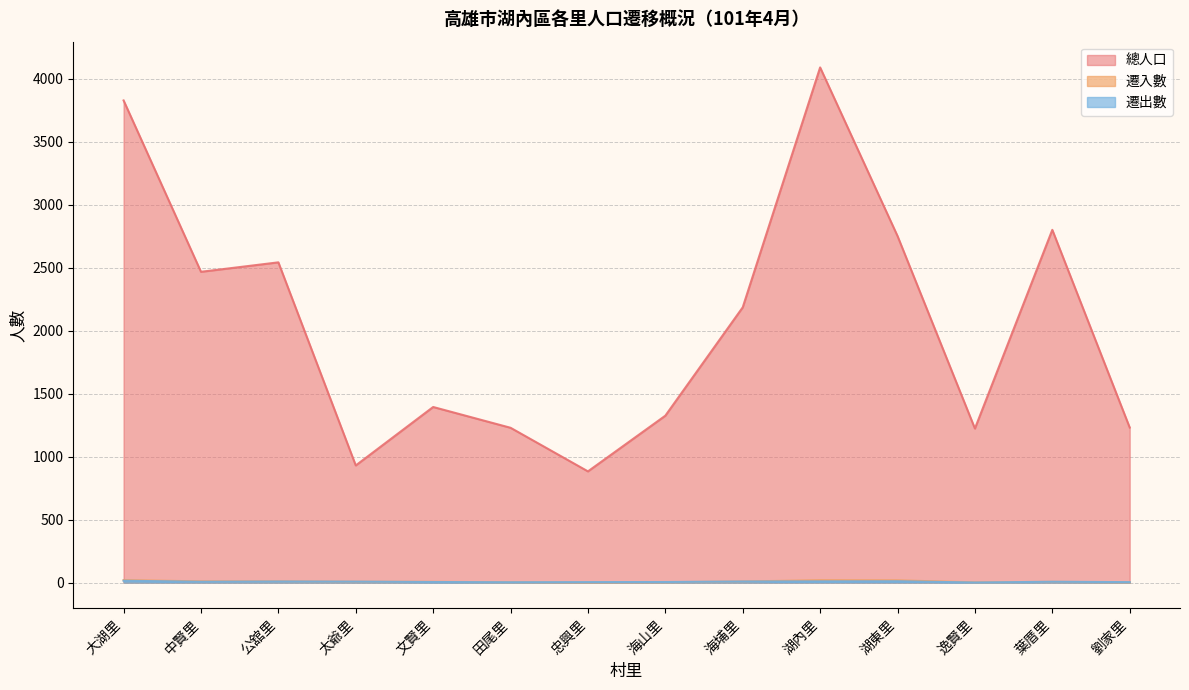

Does the chart have visible grid lines?

Yes